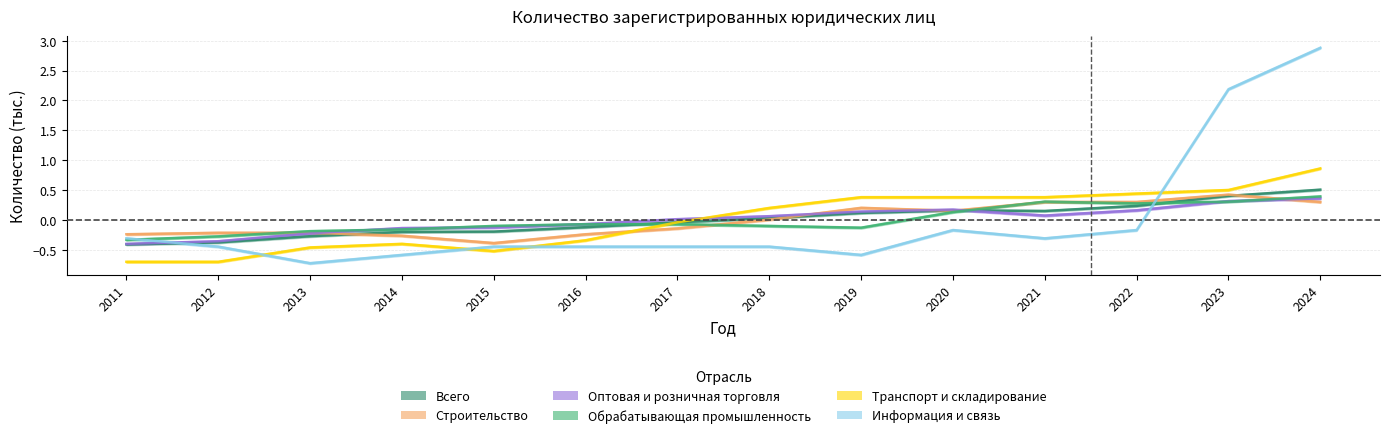

Which series has the largest range (max minus min)?

Информация и связь